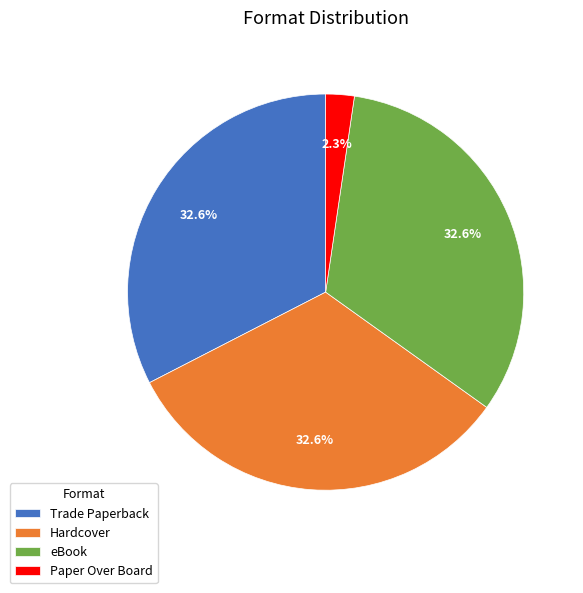

Which has a higher value, Paper Over Board or Trade Paperback?

Trade Paperback